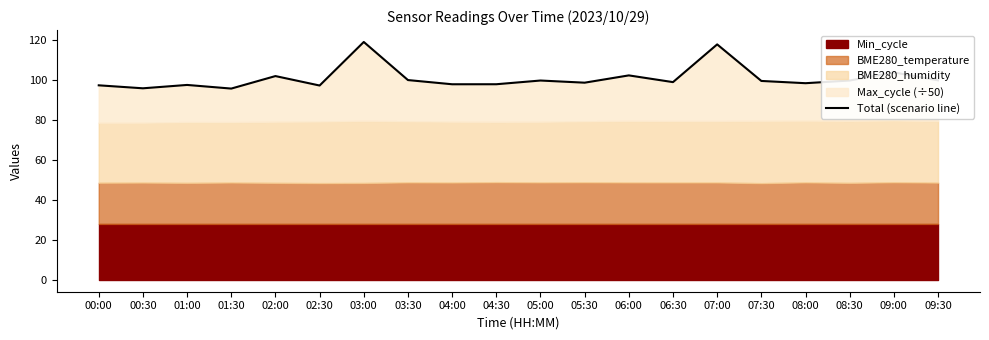

Does the chart have visible grid lines?

No